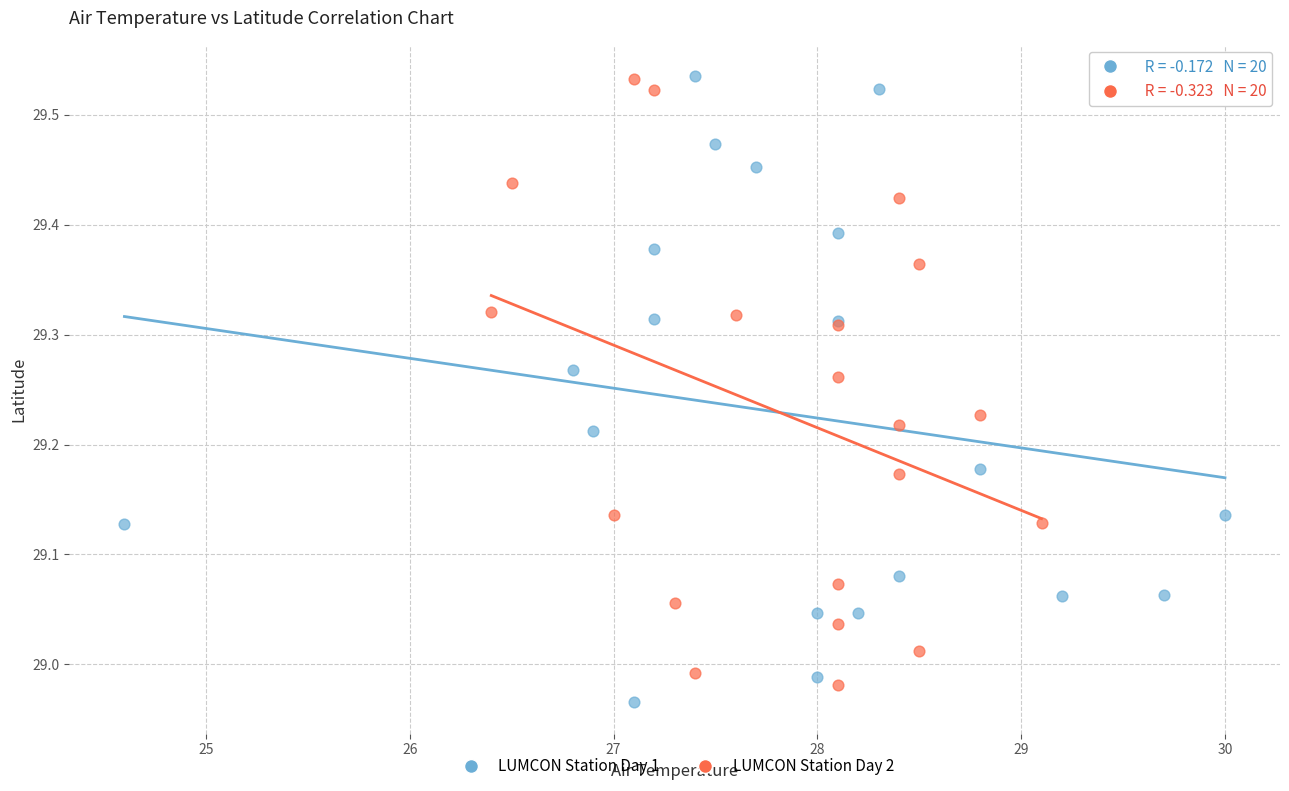

What are all the series names shown in the legend?

LUMCON Station Day 1, LUMCON Station Day 2